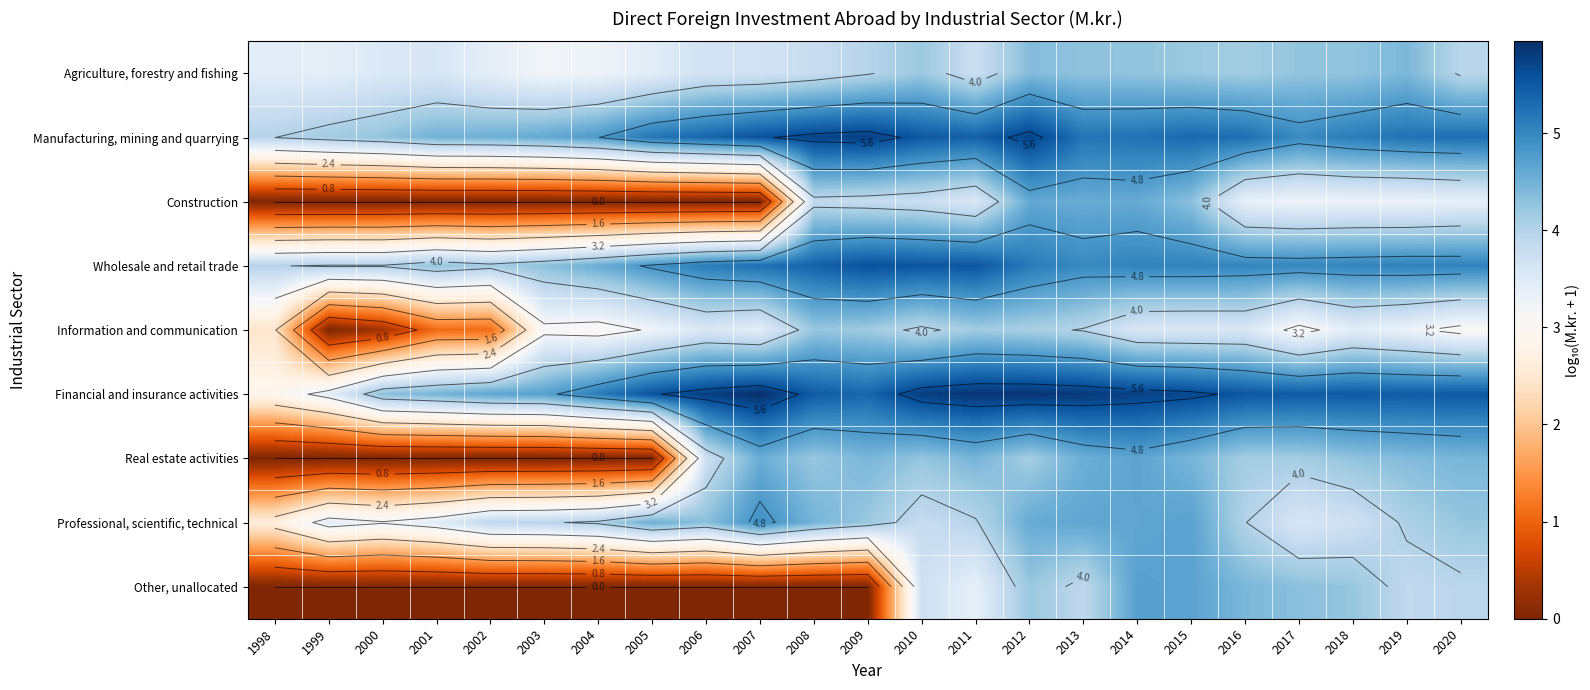

Rank the series by their maximum value, from lowest to highest.

Information and communication, Agriculture, forestry and fishing, Construction, Real estate activities, Other, unallocated, Professional, scientific, technical, Wholesale and retail trade, Manufacturing, mining and quarrying, Financial and insurance activities